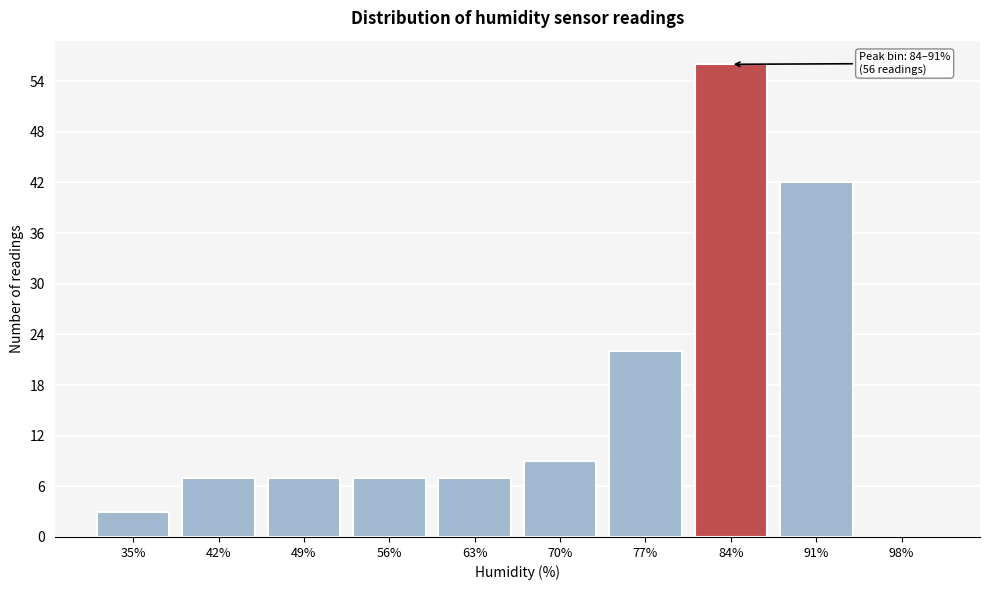

Reading right to left, extract all data points from this chart.

98%=0	91%=42	84%=56	77%=22	70%=9	63%=7	56%=7	49%=7	42%=7	35%=3